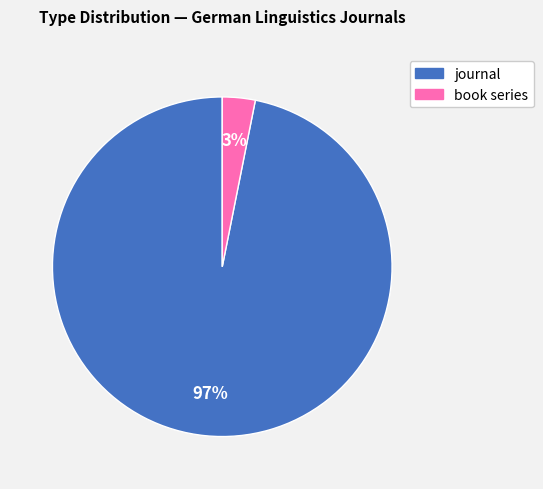

Count the number of slices in the pie.

2